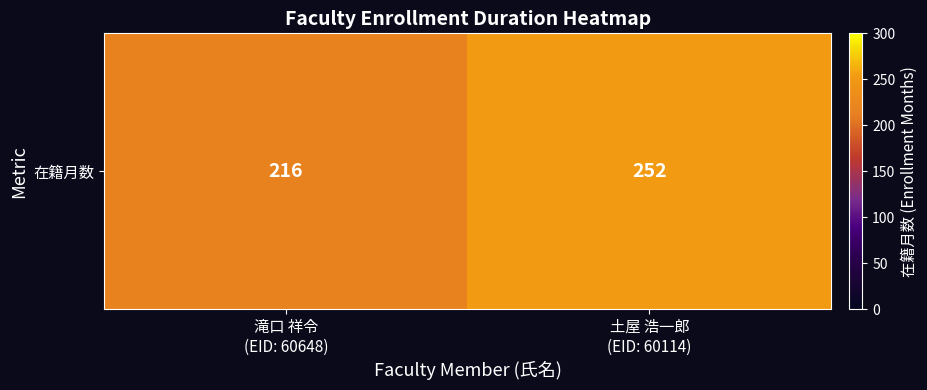

How many data points does each series have?

2